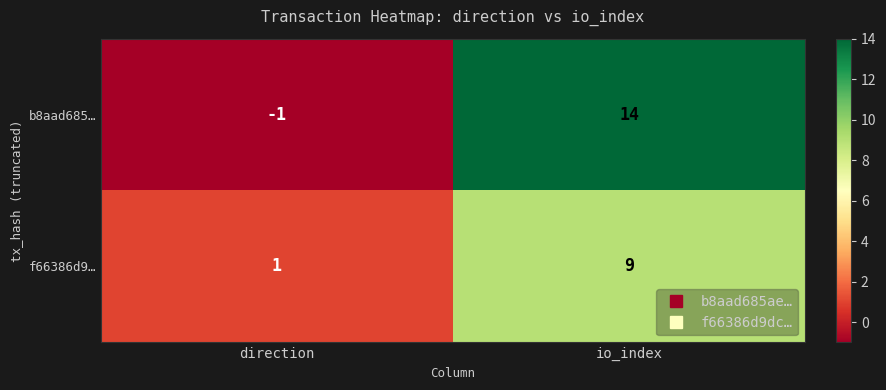

Count the number of data series in this chart.

2